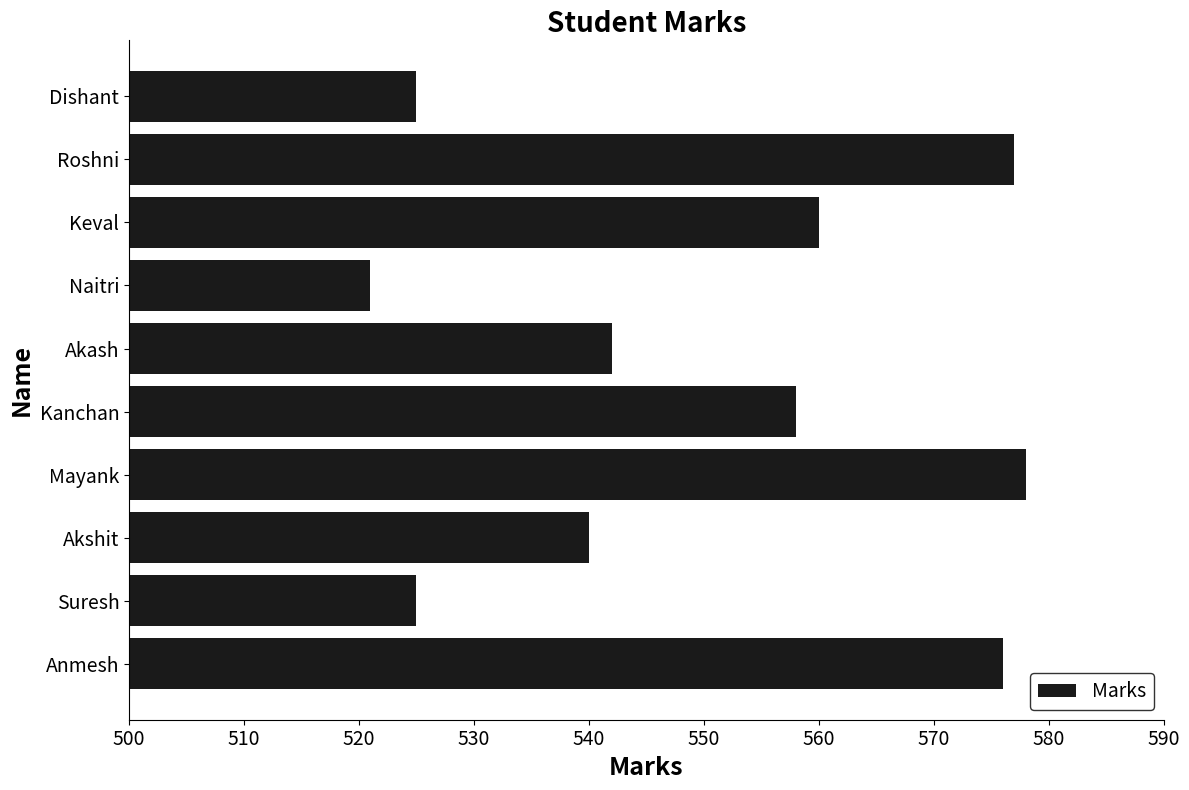

What is the change in value from Suresh to Roshni?

+52